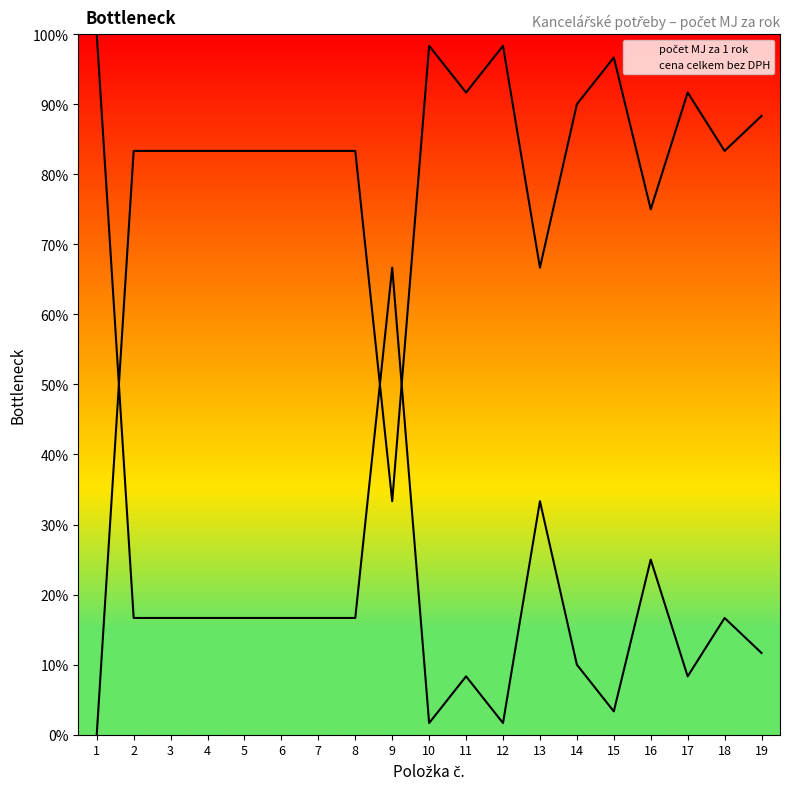

What is the spread (max minus min) of values at 8?

66.7